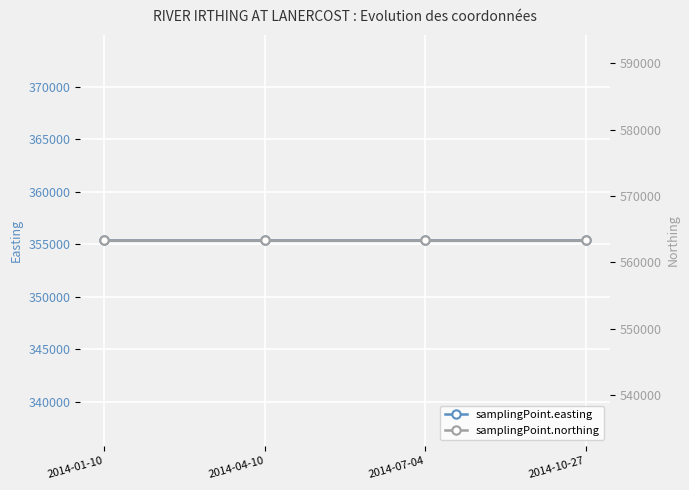

Reading left to right, extract all data points from this chart.

samplingPoint.easting: 355370	355370	355370	355370
samplingPoint.northing: 563326	563326	563326	563326